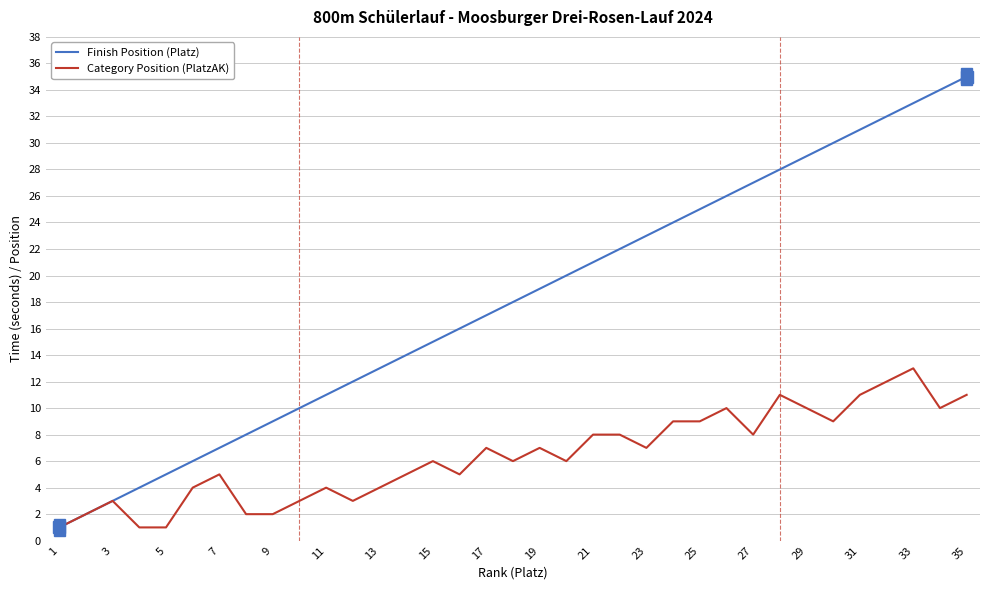

Rank the series by their average value, from lowest to highest.

Category Position (PlatzAK), Finish Position (Platz)